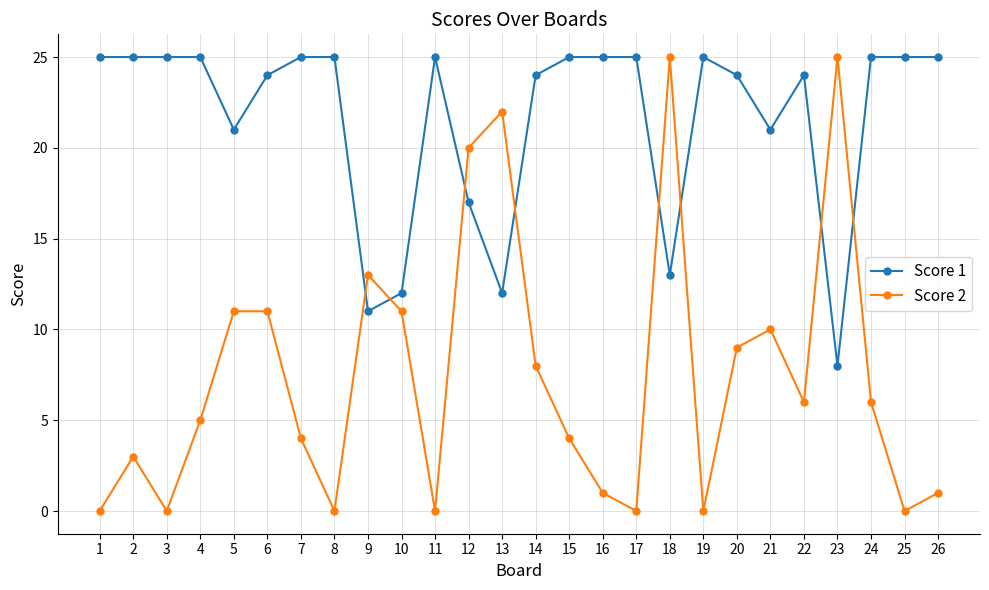

True or false: Score 2 has a value of 1 at 16.

True